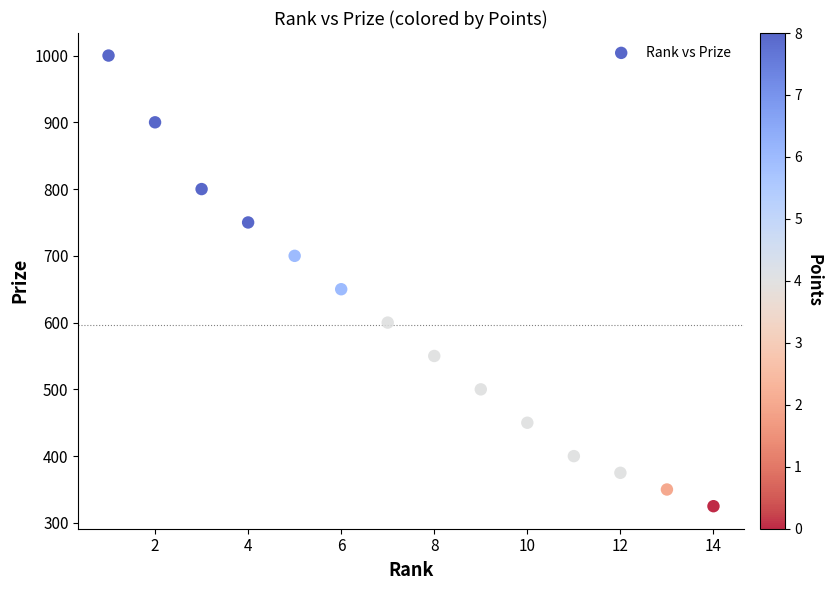

What Y value in the scatter plot is closest to 662?

650